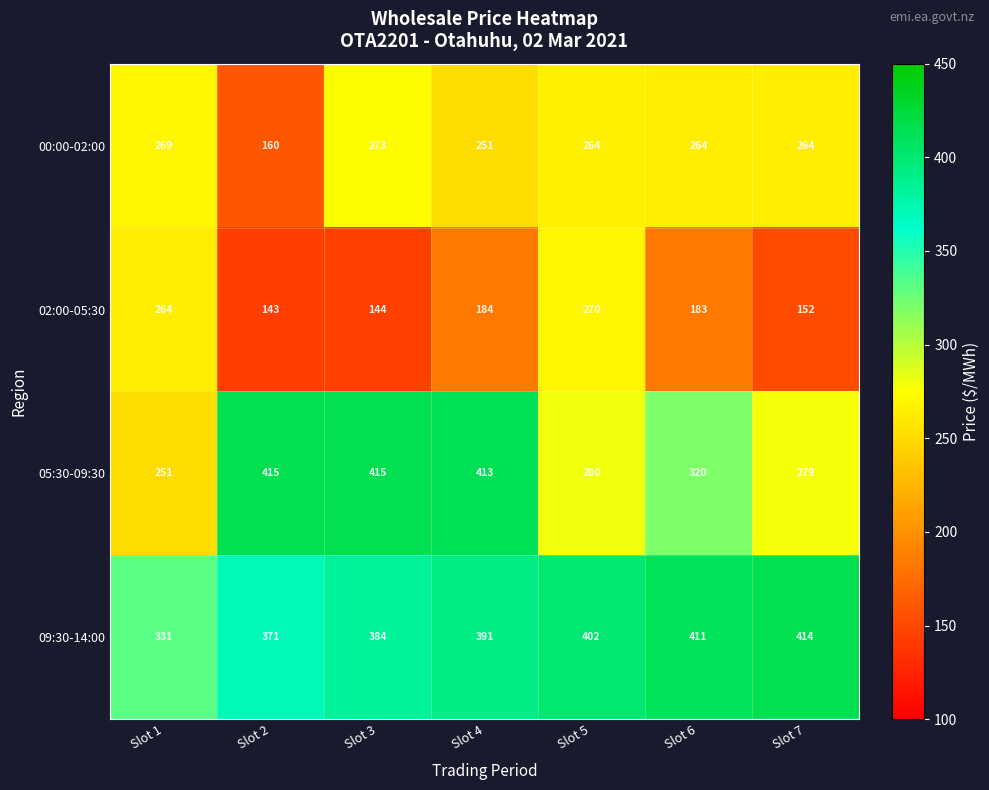

Reading left to right, list all the values displayed in this chart.

00:00-02:00: 269	160	273	251	264	264	264
02:00-05:30: 264	143	144	184	270	183	152
05:30-09:30: 251	415	415	413	280	320	279
09:30-14:00: 331	371	384	391	402	411	414